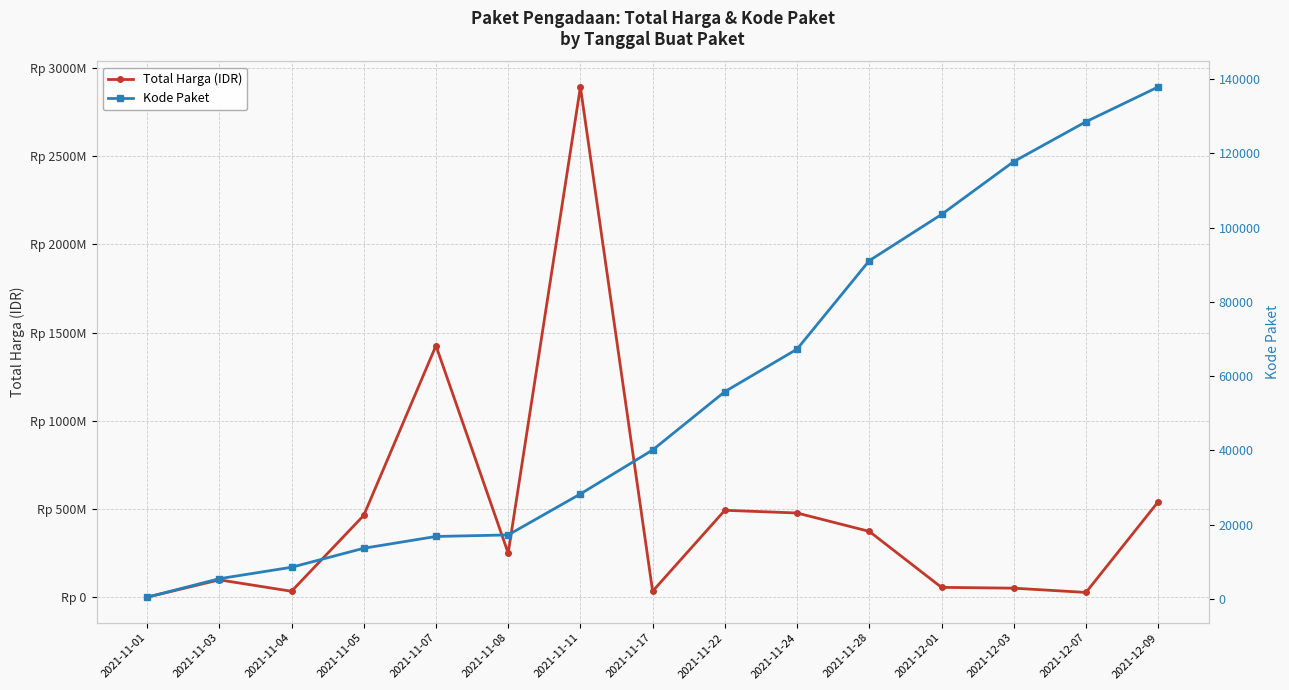

At which label does Total Harga (IDR) first exceed 250350000?

2021-11-05